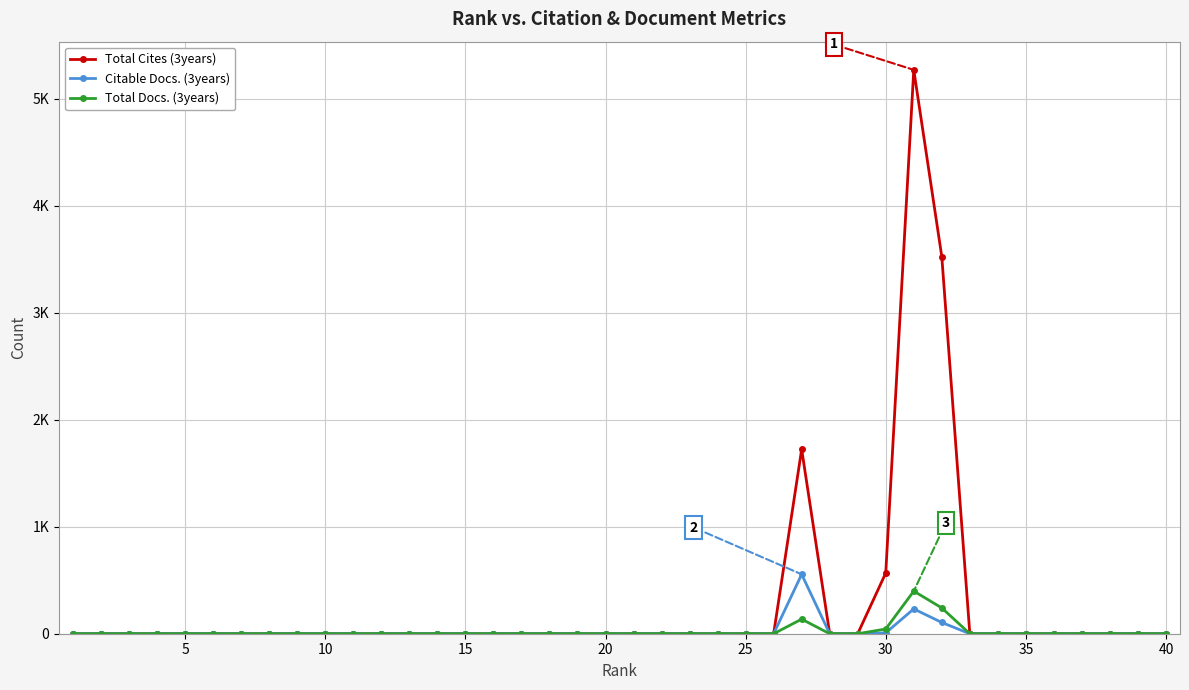

What is the average value of the Citable Docs. (3years) series?

22